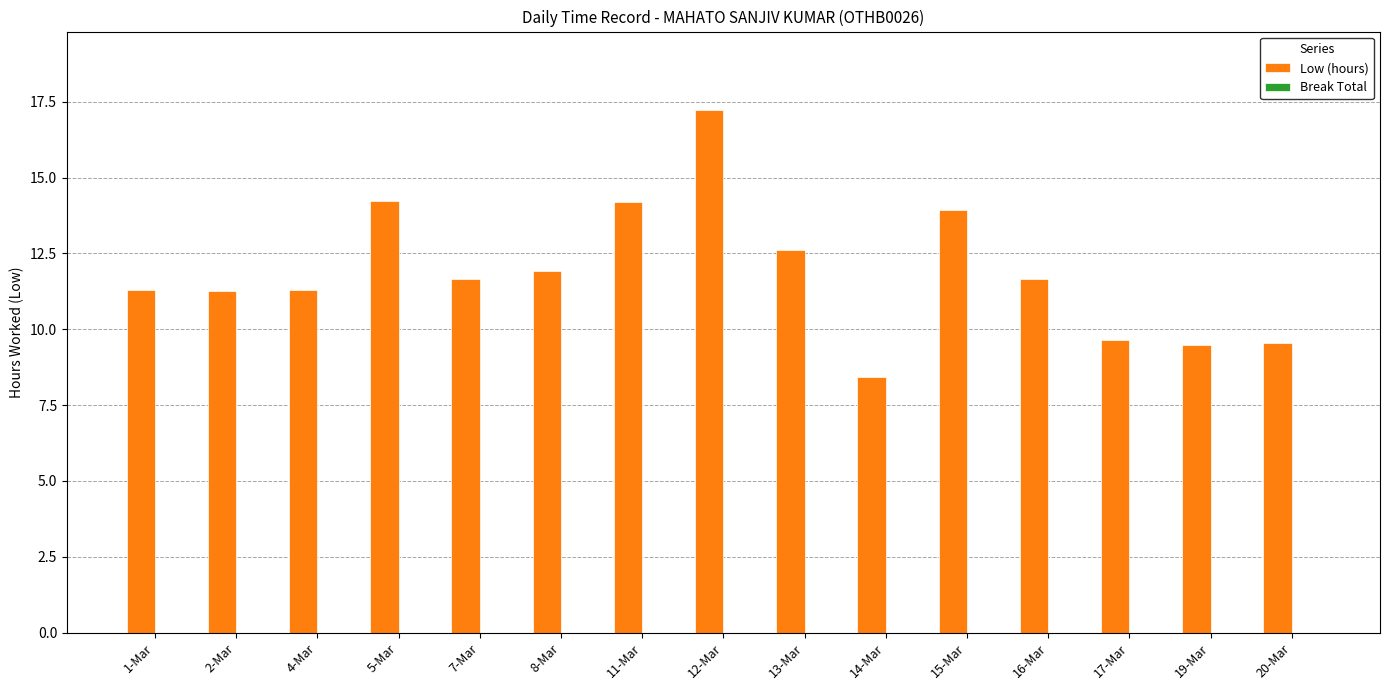

How many series are shown in this chart?

1